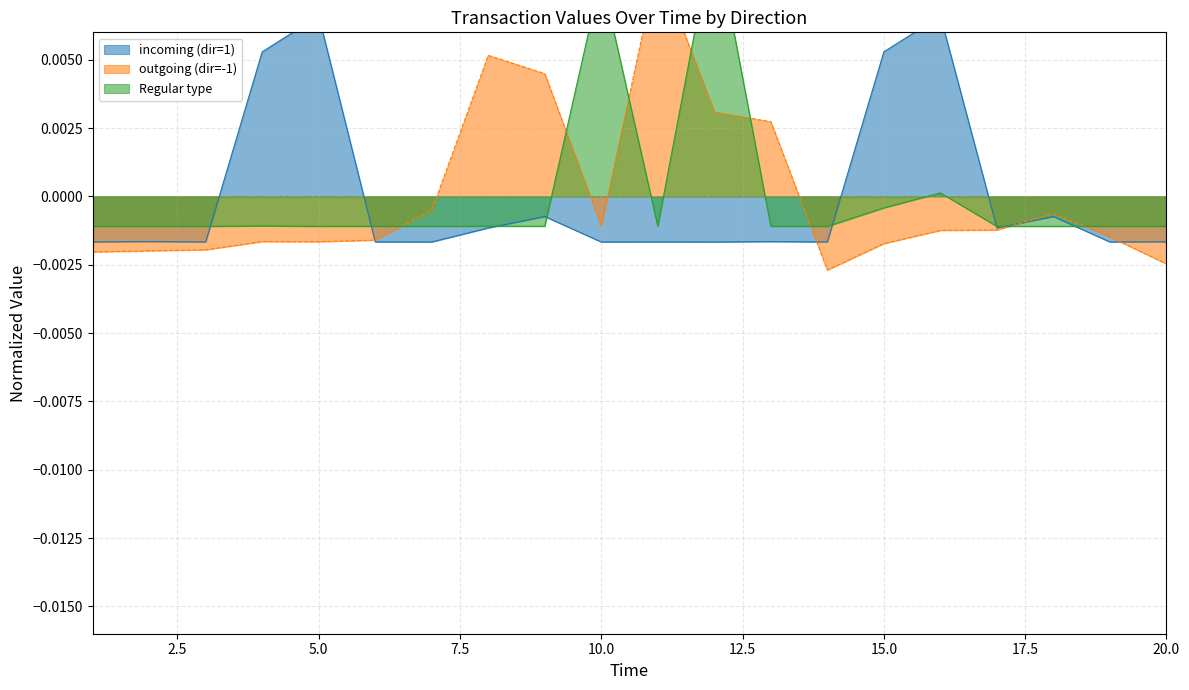

Which series has the largest range (max minus min)?

outgoing (dir=-1)